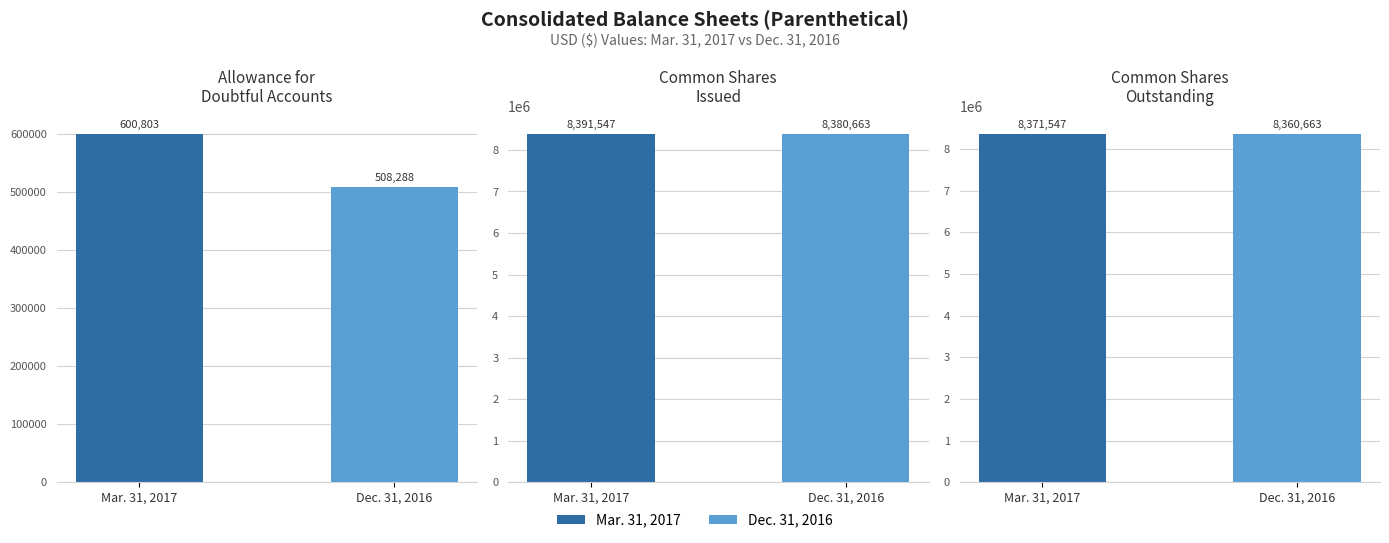

How many series are shown in this chart?

3